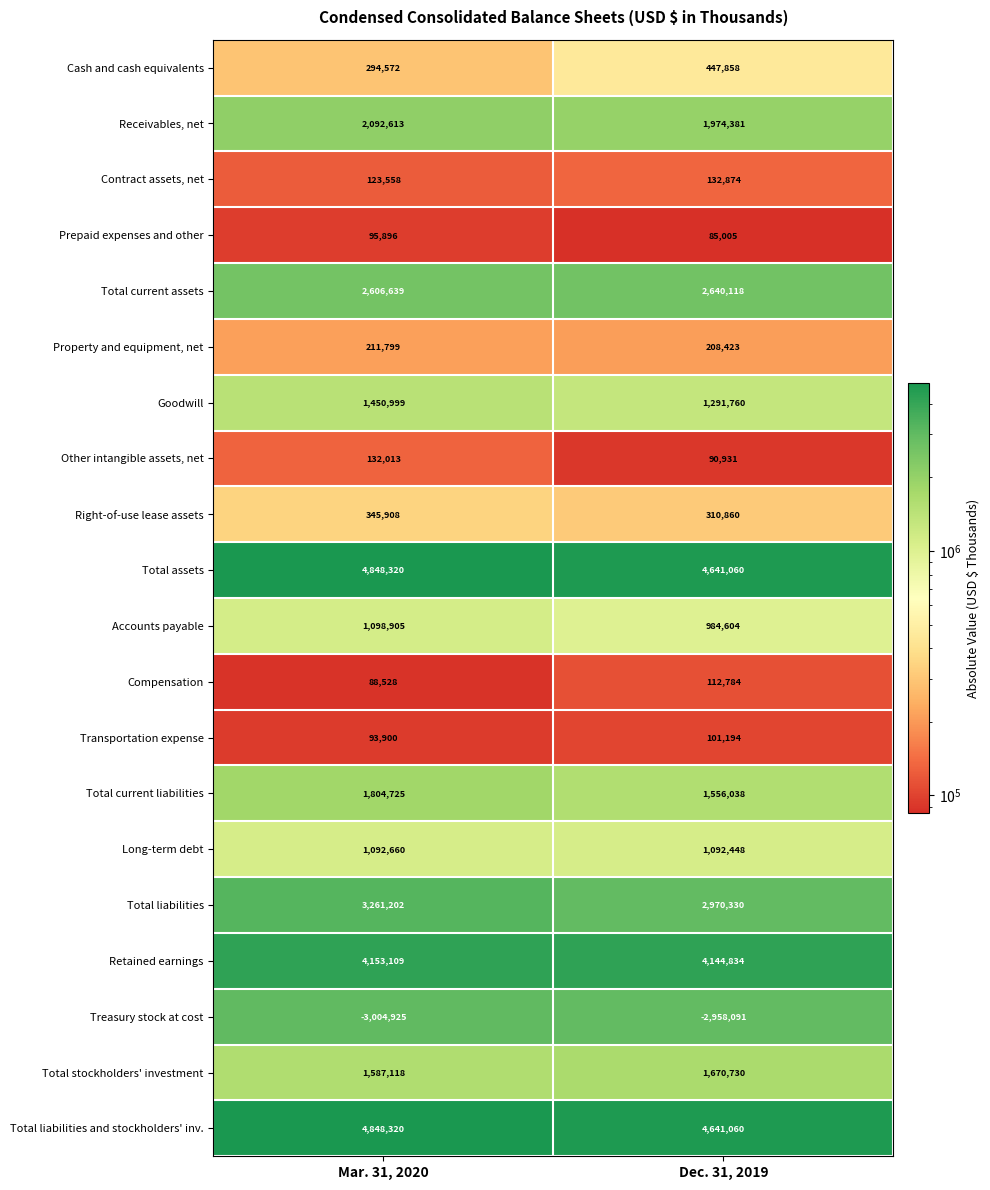

Rank the categories by Property and equipment, net value from lowest to highest.

Dec. 31, 2019, Mar. 31, 2020